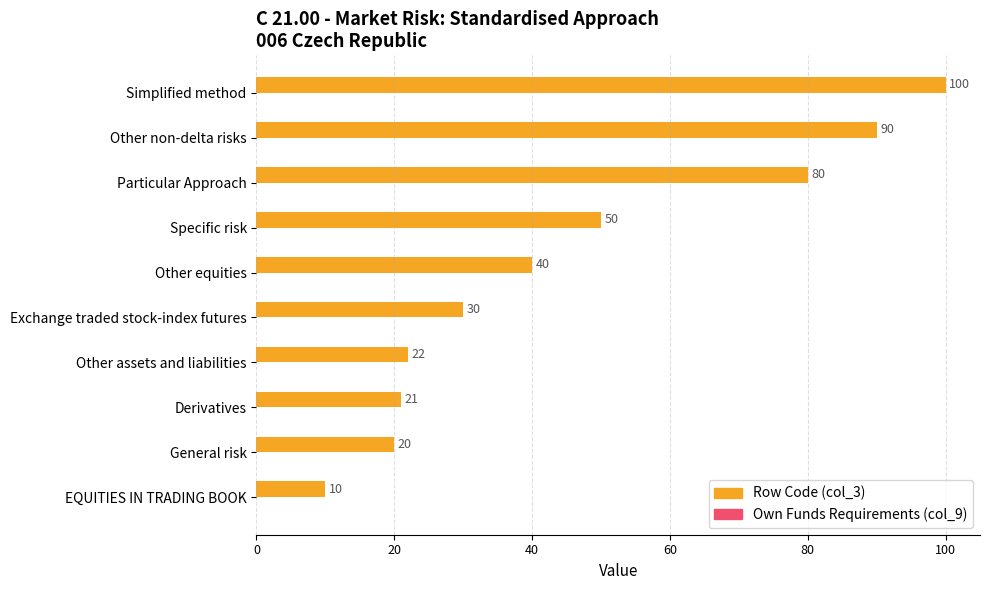

What is the average value?

46